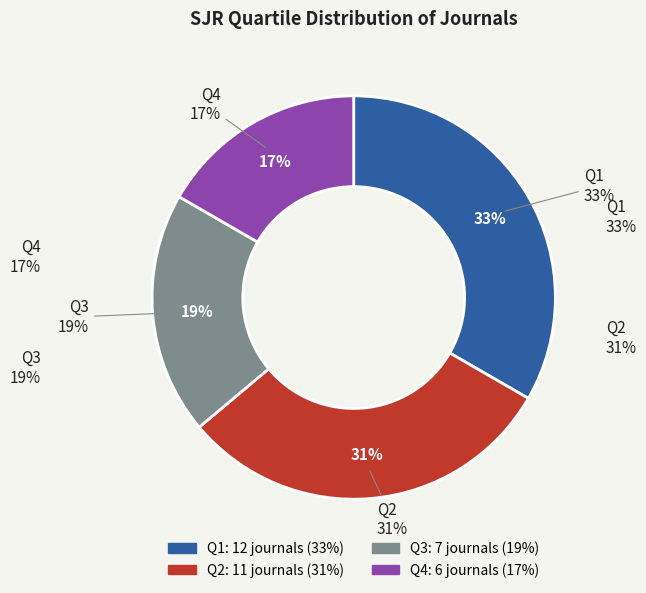

What portion of the pie excludes Q2?

69.4%